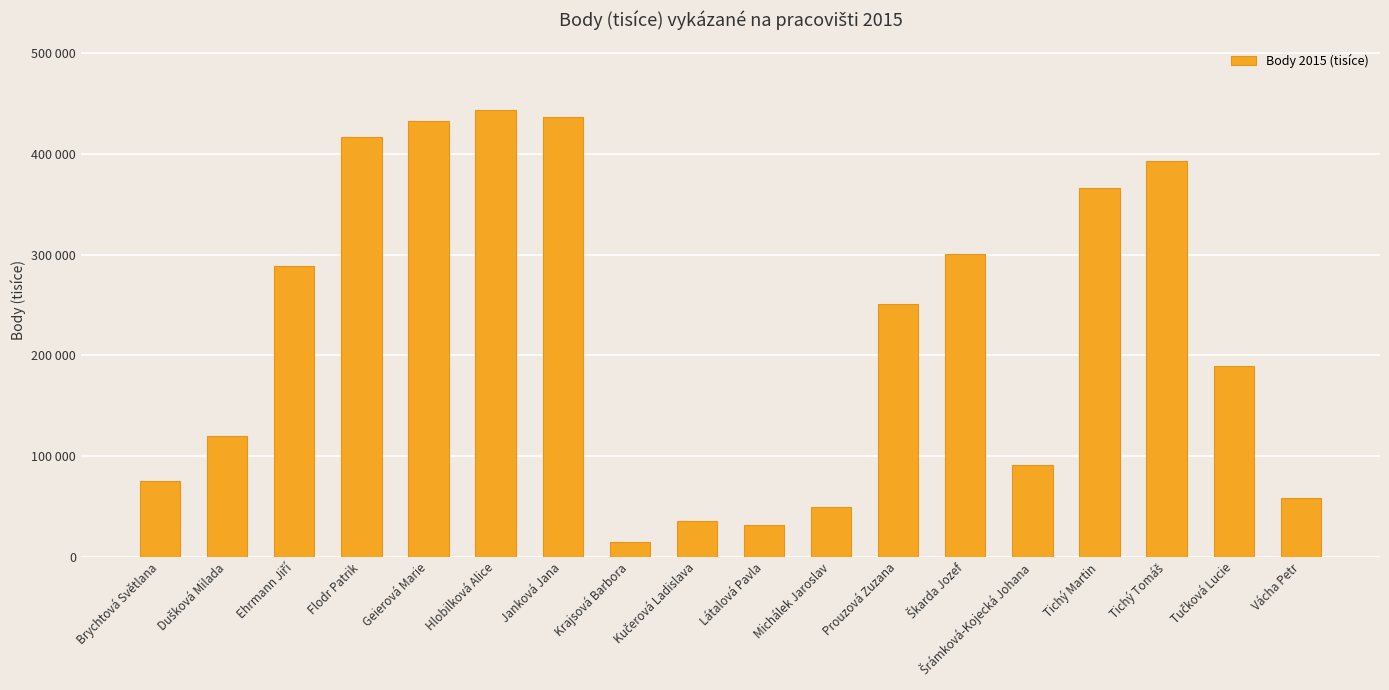

Does the chart contain any negative values?

No